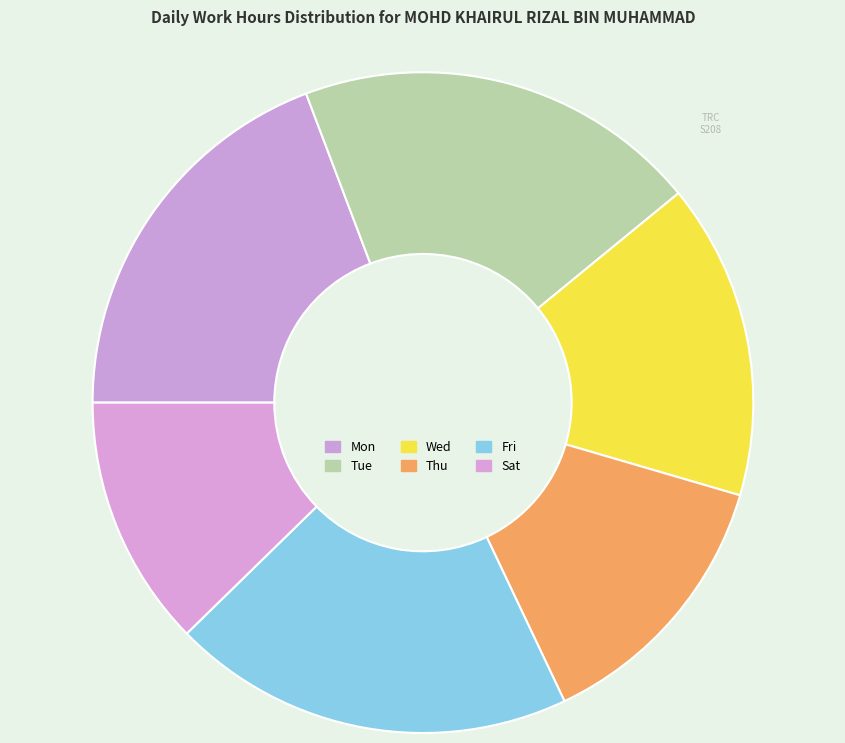

To the nearest percent, what is the difference between the Mon and Thu slice percentages?

6%